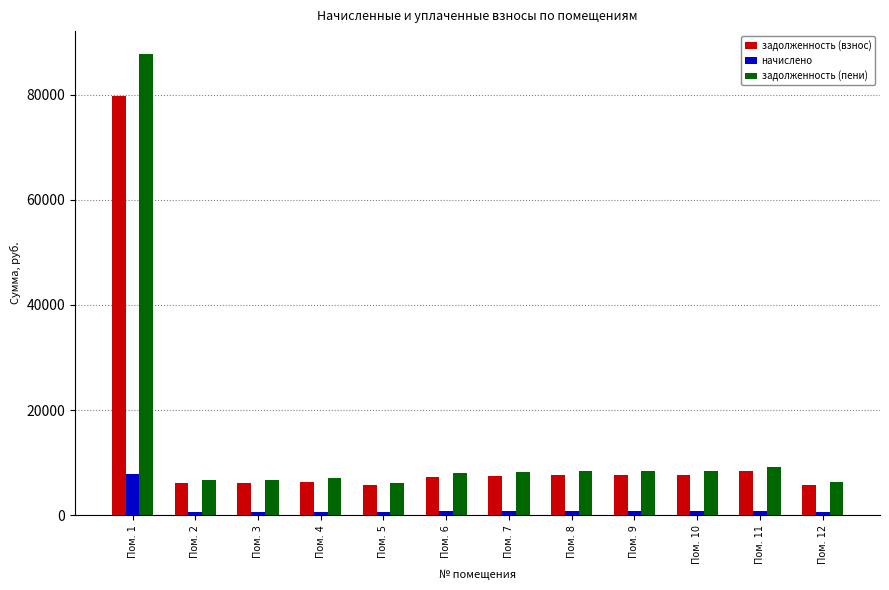

How many groups of bars are there?

12